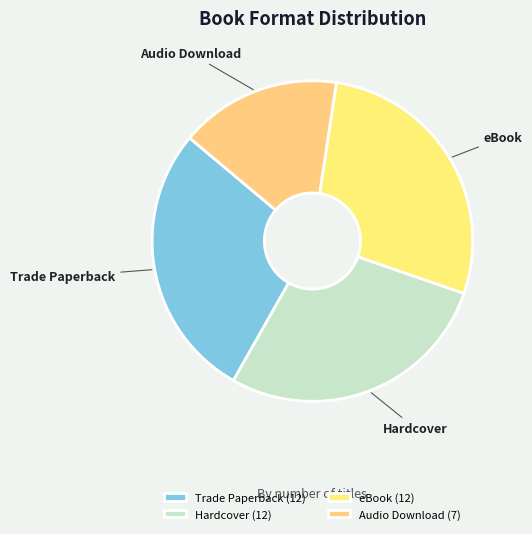

True or false: Trade Paperback accounts for 33% of the total.

False